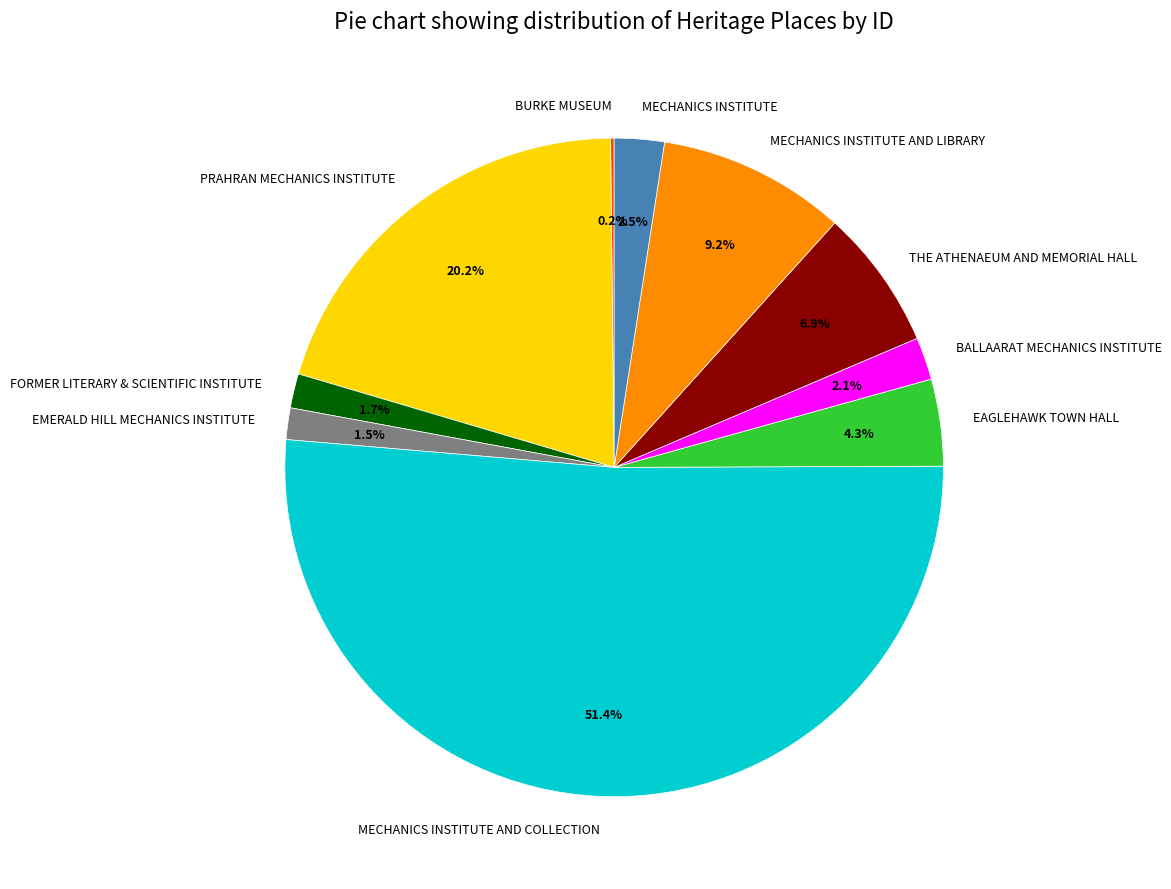

Which has a higher value, PRAHRAN MECHANICS INSTITUTE or THE ATHENAEUM AND MEMORIAL HALL?

PRAHRAN MECHANICS INSTITUTE